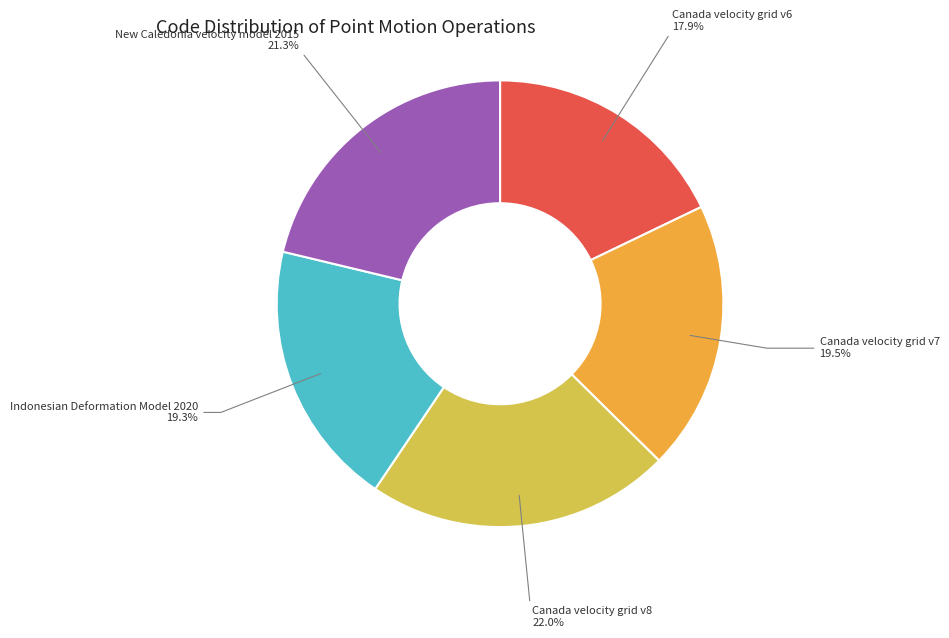

How many slices are in this pie chart?

5